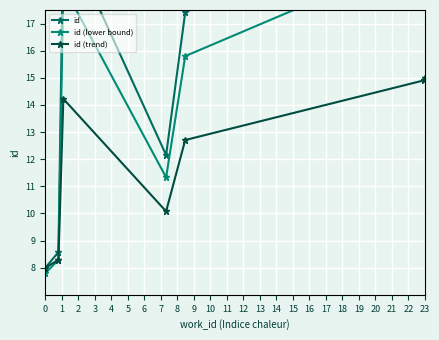

What is the difference between the maximum and minimum values in the id series?

14.0